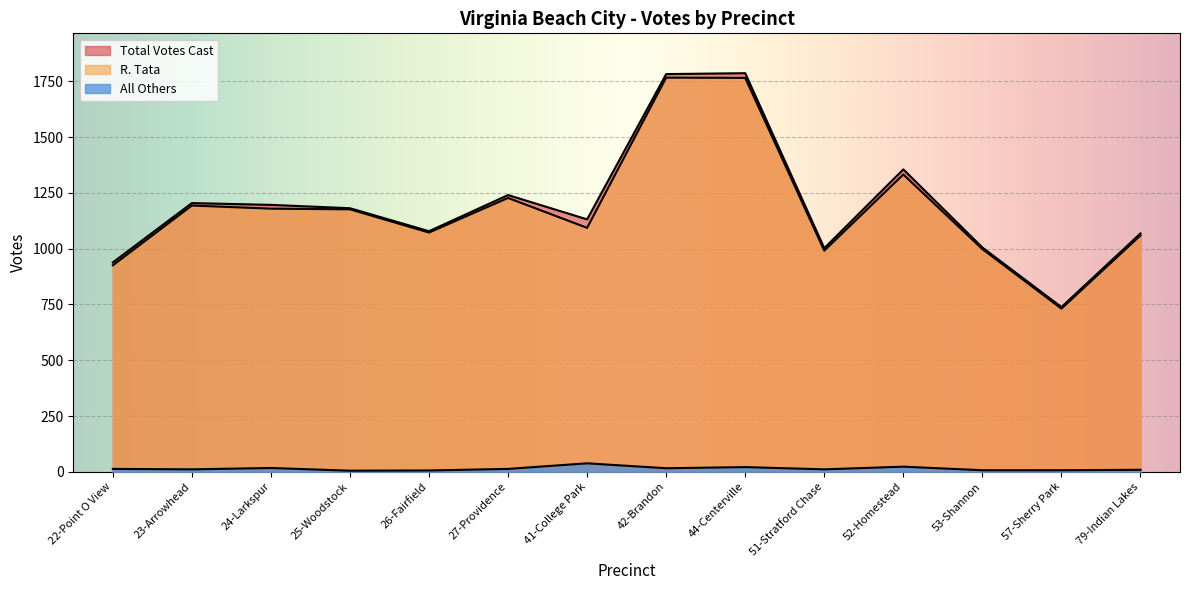

At which category does Total Votes Cast reach its first local valley?

26-Fairfield